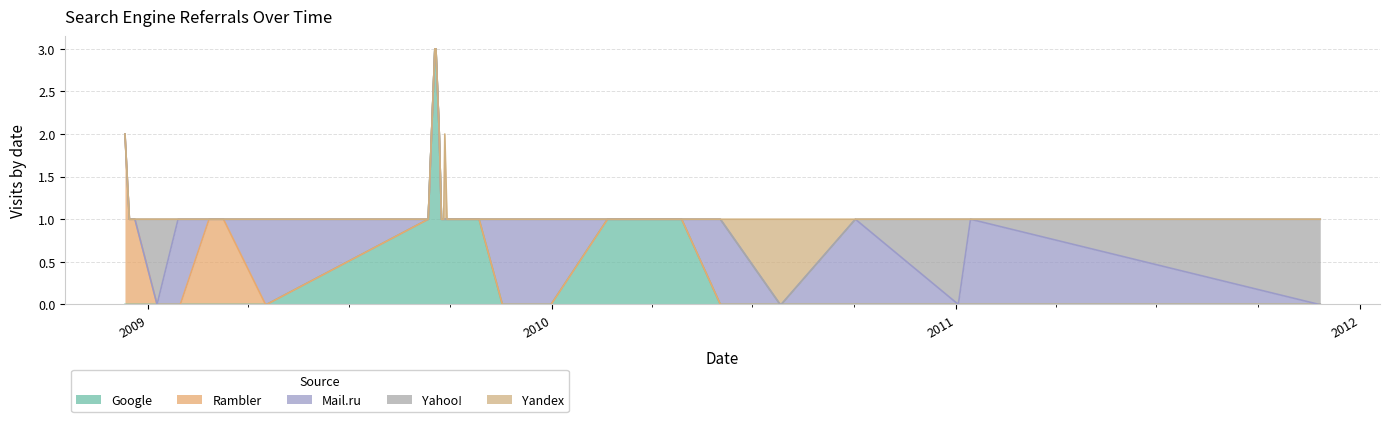

The value of Google at 2009-09-26 is 2. True or false?

False